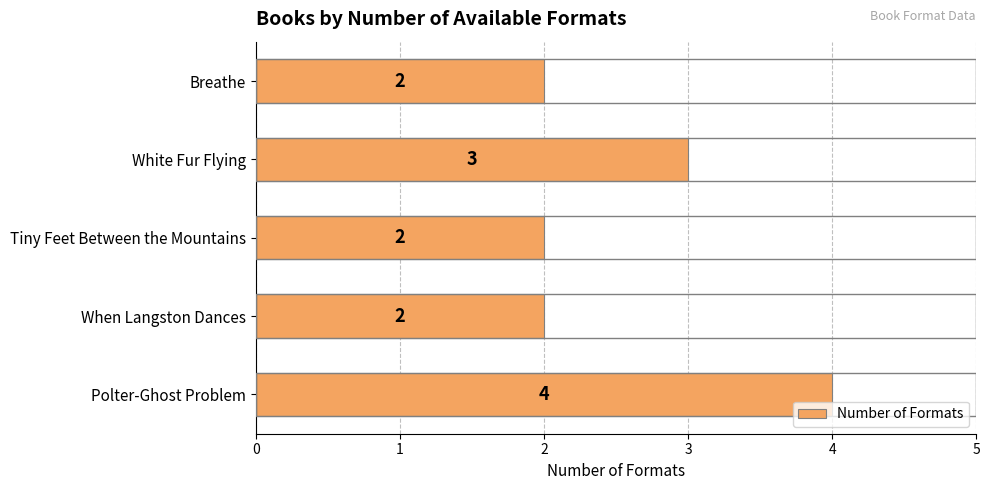

Reading top to bottom, extract all data points from this chart.

2	3	2	2	4